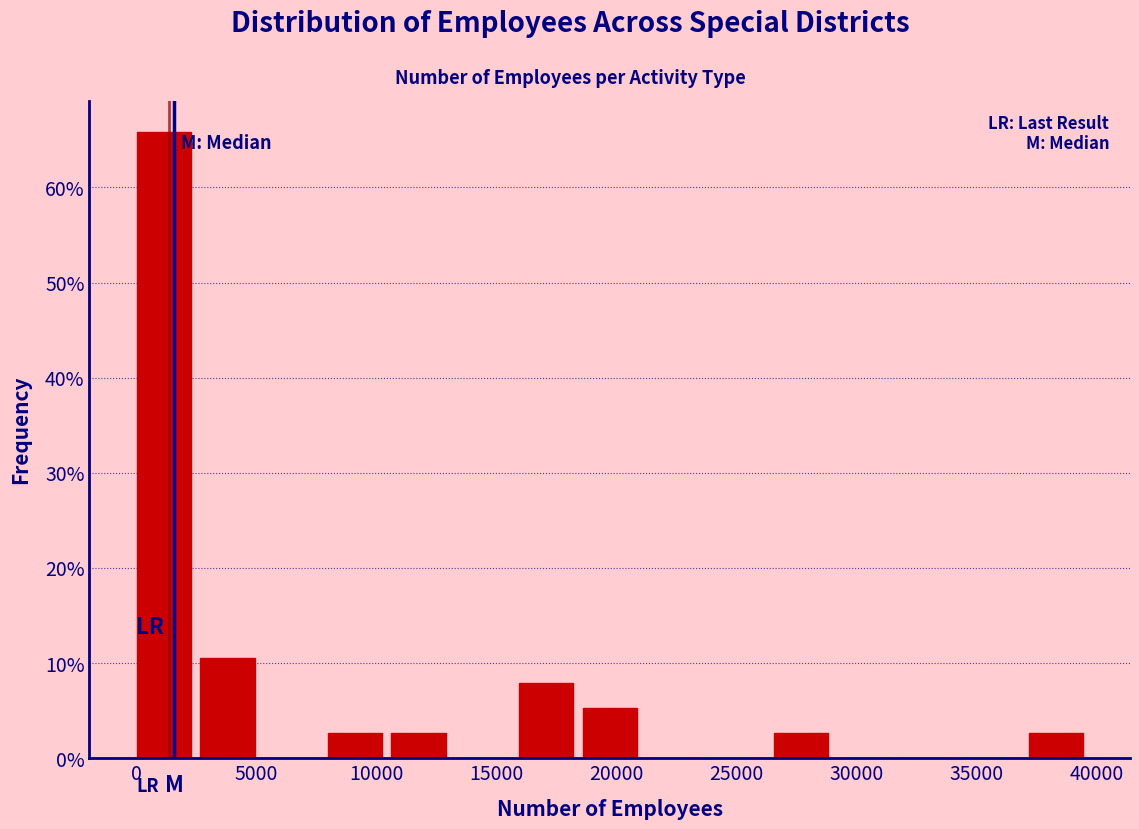

Reading left to right, list every bar in this chart as the range it spans on the x-axis followed by its height. Neither the bar edges nor the heights are printed on the chart, so give them approximately, as read against the axes.

0 to 2500: 66
2500 to 5500: 11
5500 to 8000: 0
8000 to 10500: 3
10500 to 13500: 3
13500 to 16000: 0
16000 to 18500: 8
18500 to 21500: 5
21500 to 24000: 0
24000 to 26500: 0
26500 to 29000: 3
29000 to 32000: 0
32000 to 34500: 0
34500 to 37000: 0
37000 to 40000: 3